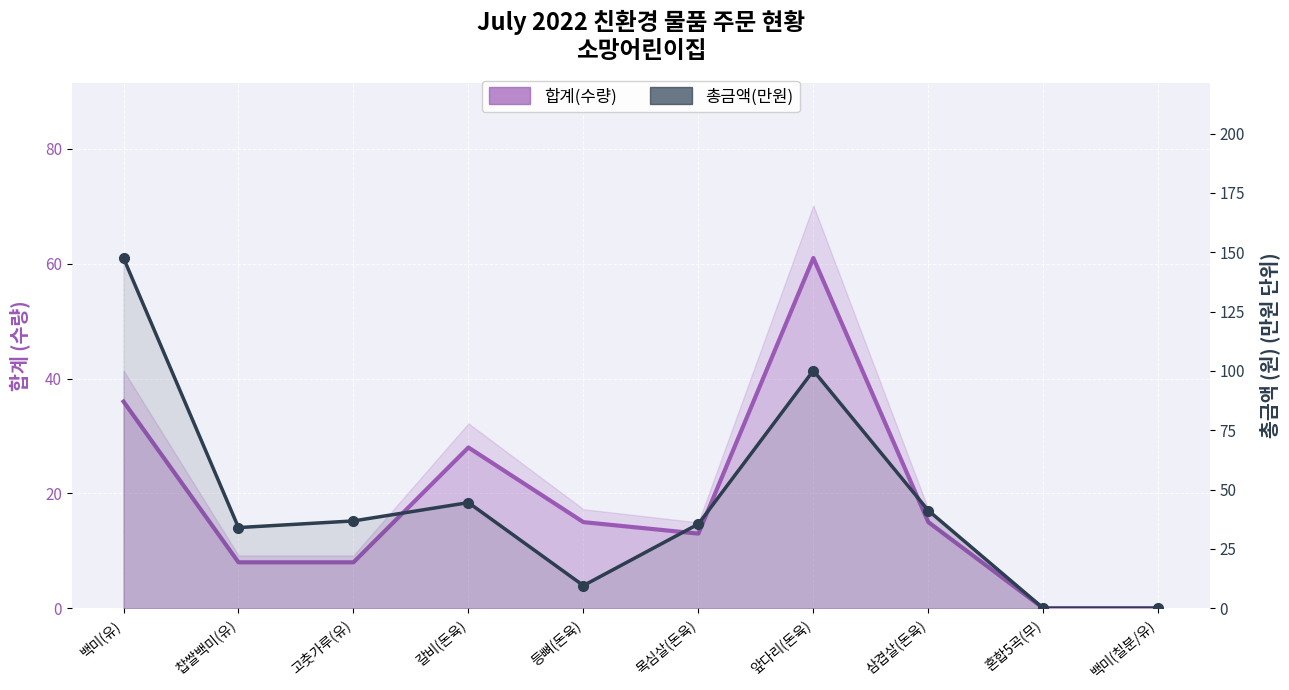

At which category is the sum across all series the highest?

백미(유)